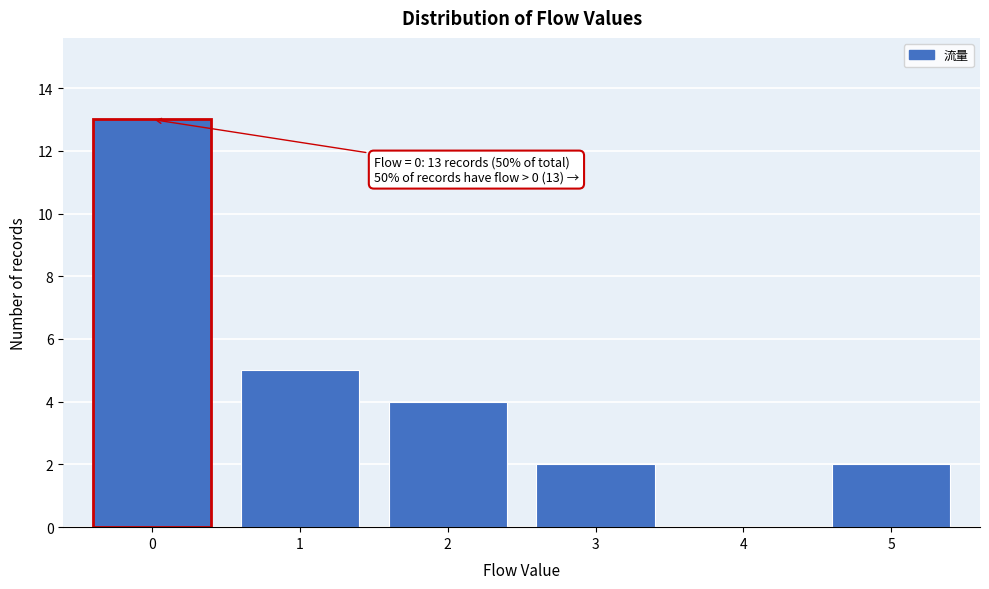

Reading right to left, transcribe all the data shown in this chart.

5=2	4=0	3=2	2=4	1=5	0=13